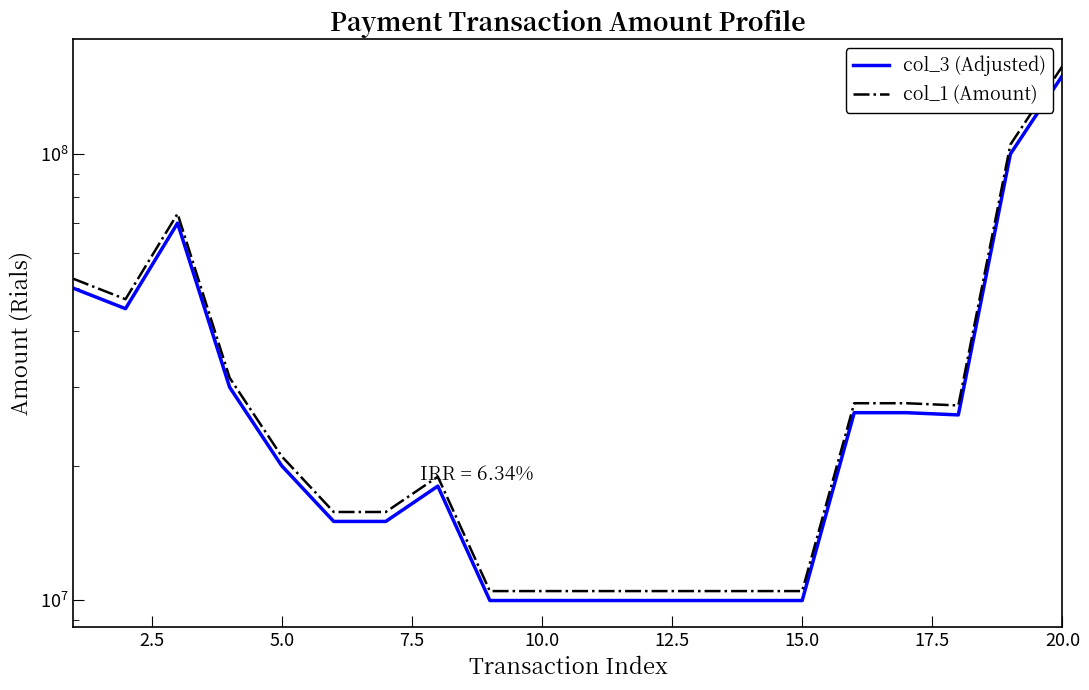

Reading left to right, what are all the values shown in this chart?

col_3 (Adjusted): 50000000.0	45000000.0	70000000.0	30000000.0	20000000.0	15000000.0	15000000.0	18000000.0	9970000.0	9970000.0	9970000.0	9970000.0	9970000.0	9970000.0	9970000.0	26301110.0	26300000.0	26000000.0	100000000.0	150000000.0
col_1 (Amount): 52500000.0	47250000.0	73500000.0	31500000.0	21000000.0	15750000.0	15750000.0	18900000.0	10468500.0	10468500.0	10468500.0	10468500.0	10468500.0	10468500.0	10468500.0	27616165.5	27615000.0	27300000.0	105000000.0	157500000.0